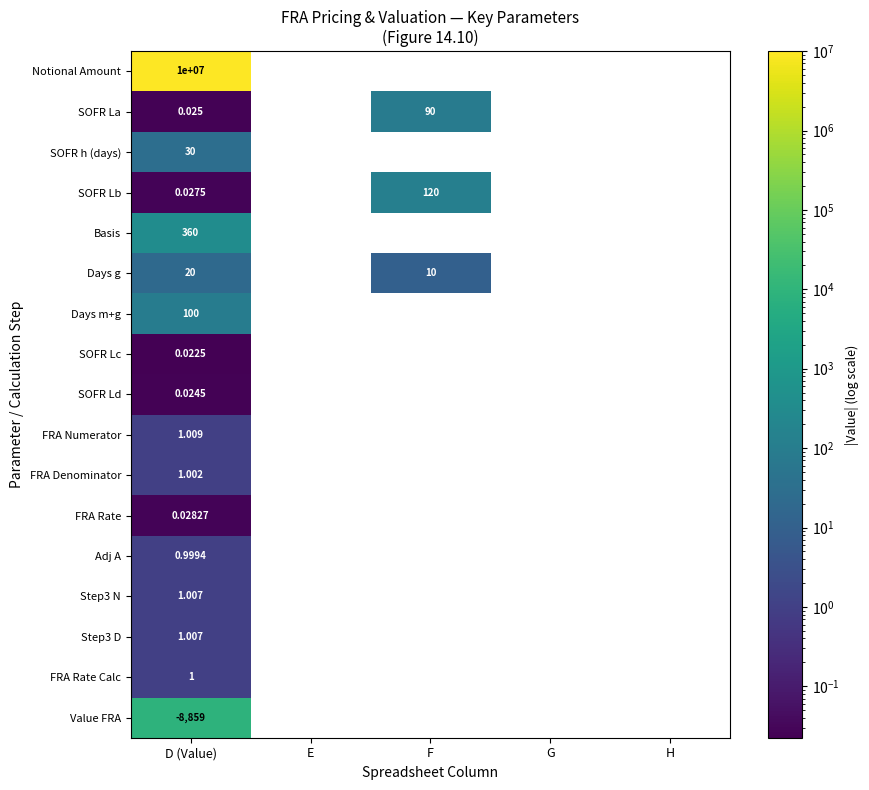

At which category does the chart reach its minimum across all series?

D (Value)